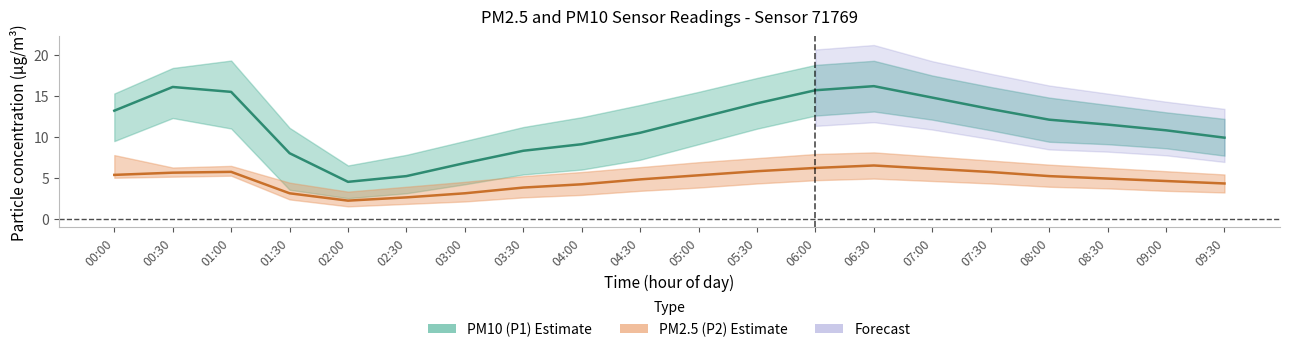

Reading left to right, list all the values displayed in this chart.

PM10 (P1) mid: 00:00=13.2	00:30=16.1	01:00=15.5	01:30=8.0	02:00=4.5	02:30=5.2	03:00=6.8	03:30=8.3	04:00=9.1	04:30=10.5	05:00=12.3	05:30=14.1	06:00=15.7	06:30=16.2	07:00=14.8	07:30=13.4	08:00=12.1	08:30=11.5	09:00=10.8	09:30=9.9
PM2.5 (P2) mid: 00:00=5.3	00:30=5.6	01:00=5.7	01:30=3.1	02:00=2.2	02:30=2.6	03:00=3.1	03:30=3.8	04:00=4.2	04:30=4.8	05:00=5.3	05:30=5.8	06:00=6.2	06:30=6.5	07:00=6.1	07:30=5.7	08:00=5.2	08:30=4.9	09:00=4.6	09:30=4.3